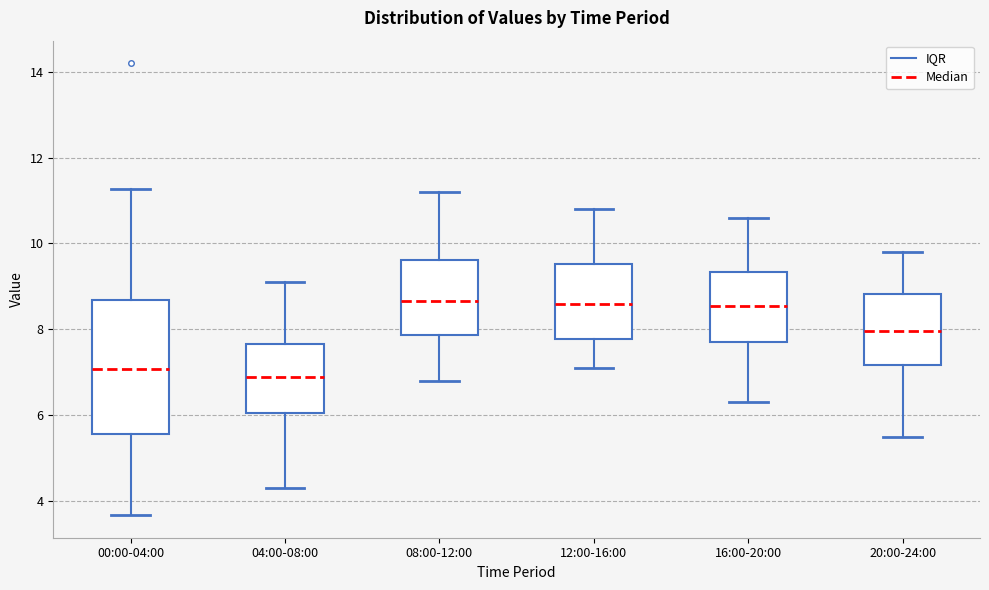

Reading left to right, transcribe this box plot: for each box, give where its median line is, the range the box spans, and where its two whiskers end, as read against the y-axis. The values are not printed on the chart, so give them approximately, as read against the axis.

00:00-04:00: median 7.0, box 5.6 to 8.6, whiskers 3.6 to 11.2
04:00-08:00: median 7.0, box 6.0 to 7.6, whiskers 4.4 to 9.2
08:00-12:00: median 8.6, box 7.8 to 9.6, whiskers 6.8 to 11.2
12:00-16:00: median 8.6, box 7.8 to 9.6, whiskers 7.2 to 10.8
16:00-20:00: median 8.6, box 7.8 to 9.4, whiskers 6.4 to 10.6
20:00-24:00: median 8.0, box 7.2 to 8.8, whiskers 5.6 to 9.8